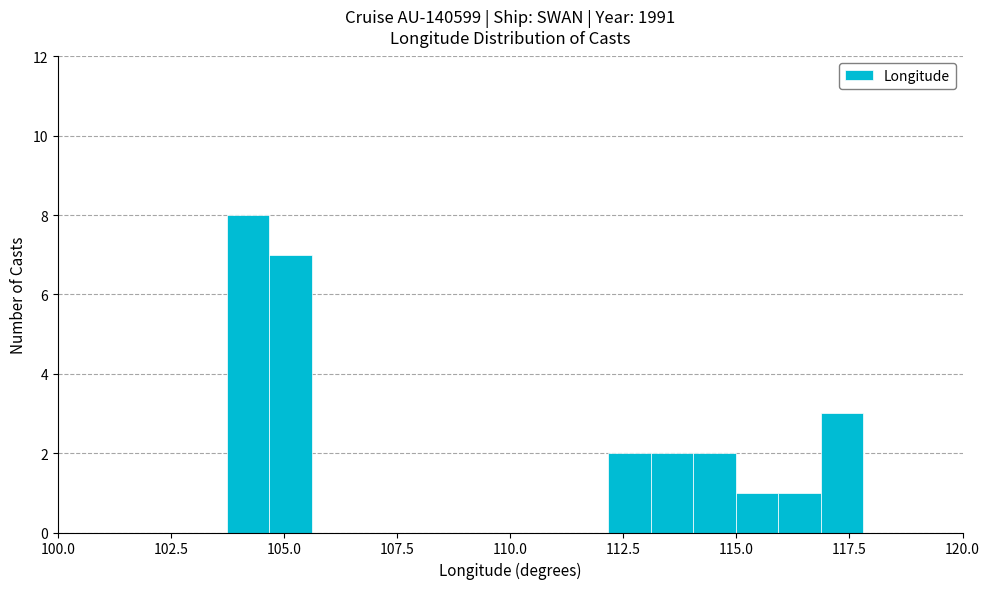

Around what value on the x-axis is the tallest bar? Give the approximate position of its centre, as read against the axis.

104.0